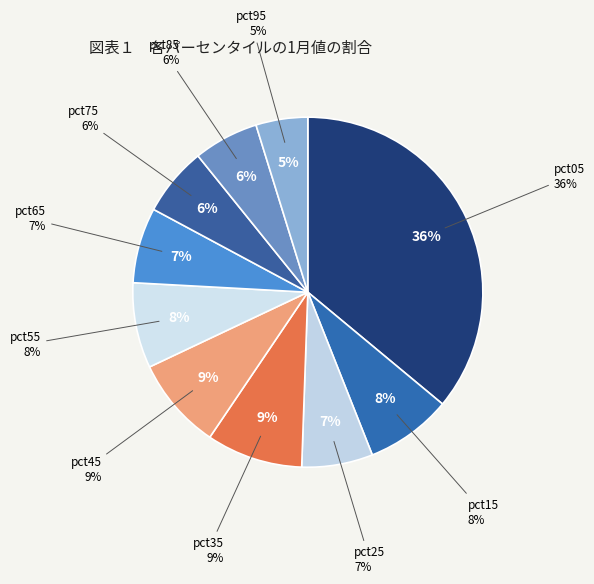

Is it true that pct15 is 21% of the pie?

False